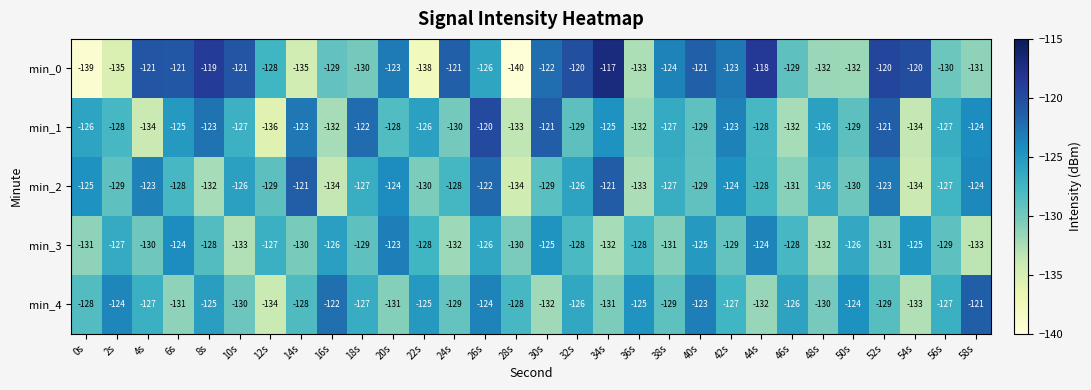

What is the greatest value displayed?

-117